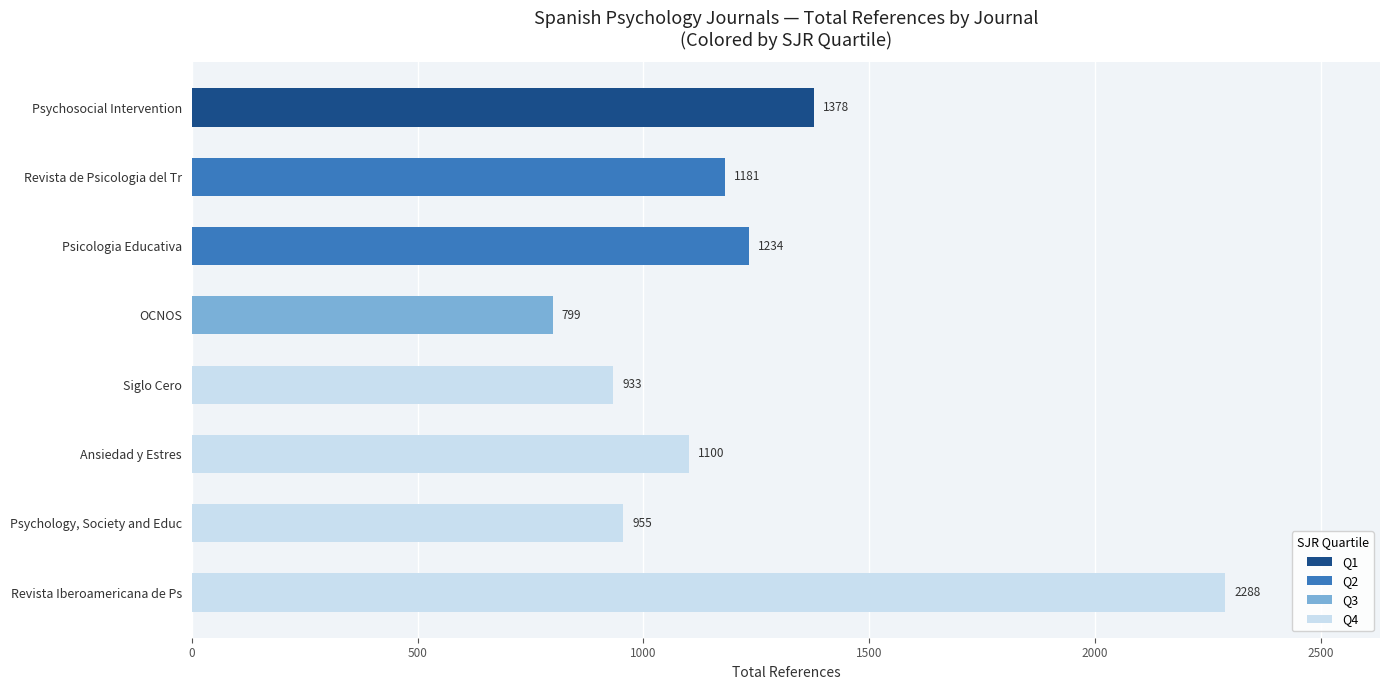

What is the value of the Total Refs. bar at the 8th from the left?

2288.0